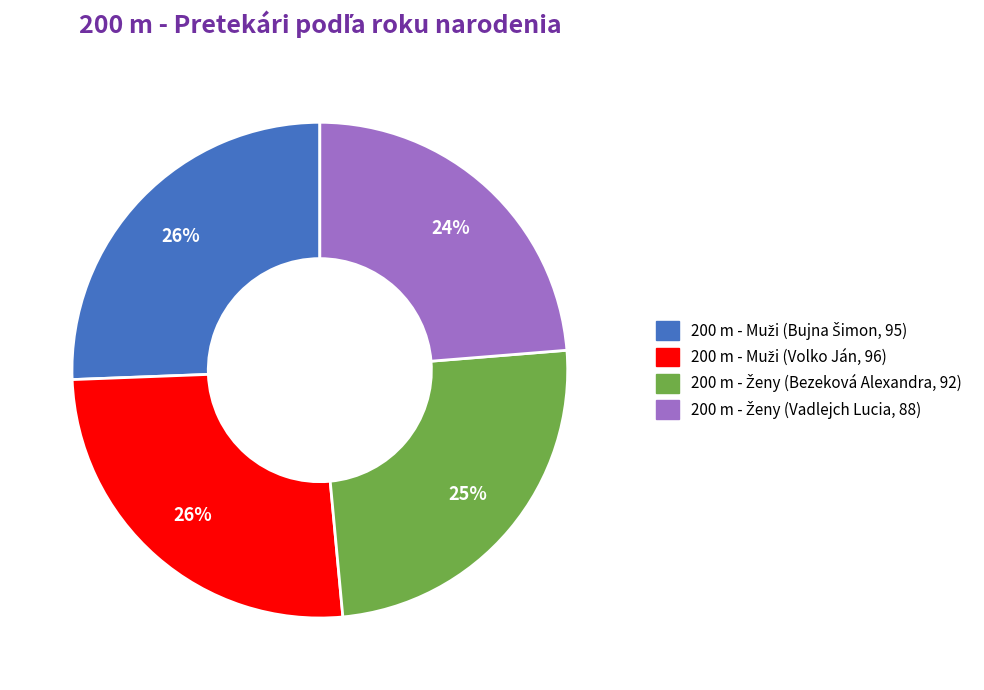

Is there a majority slice in this chart?

No